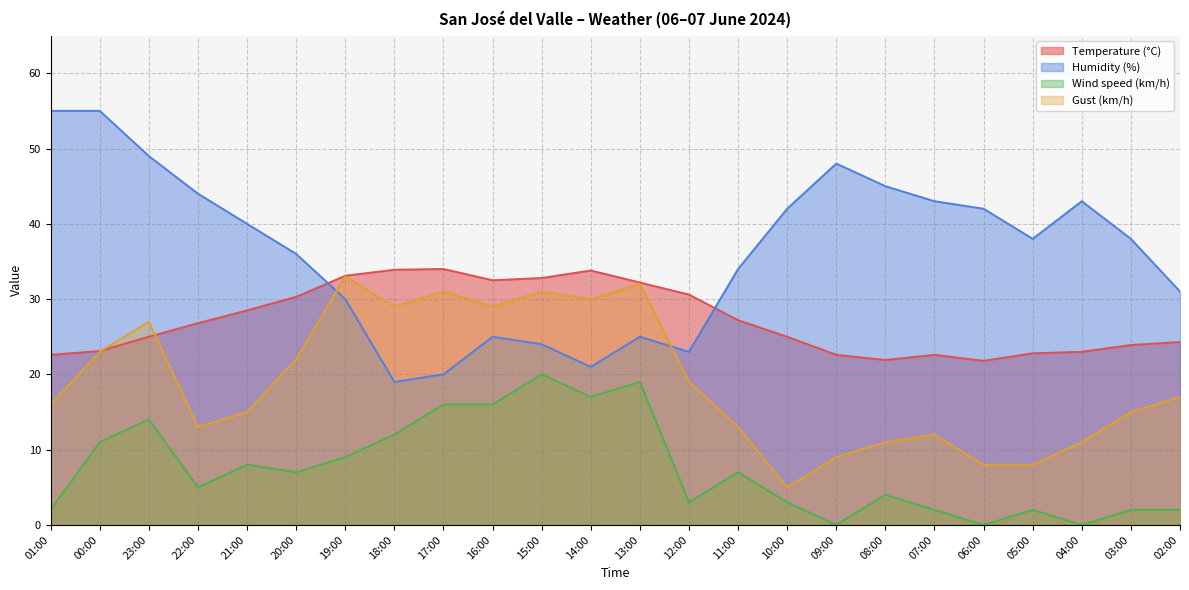

After their last crossing, which series has the higher values: Humidity (%) or Temperature (°C)?

Humidity (%)